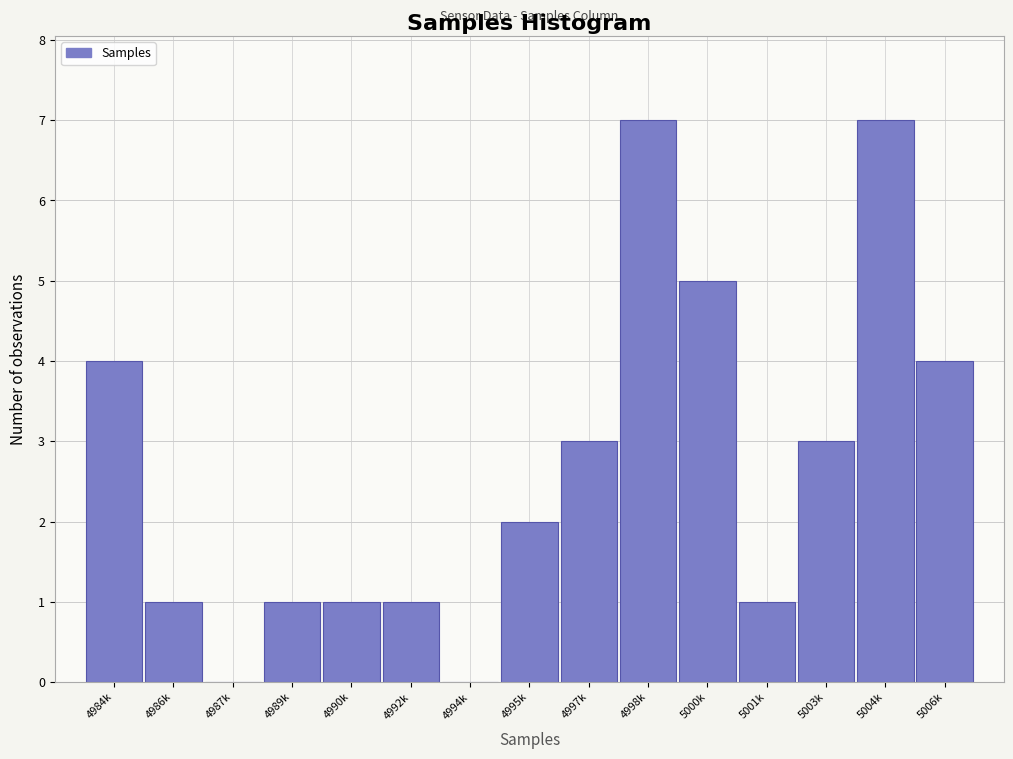

Reading right to left, transcribe all the data shown in this chart.

5006k=4	5004k=7	5003k=3	5001k=1	5000k=5	4998k=7	4997k=3	4995k=2	4994k=0	4992k=1	4990k=1	4989k=1	4987k=0	4986k=1	4984k=4